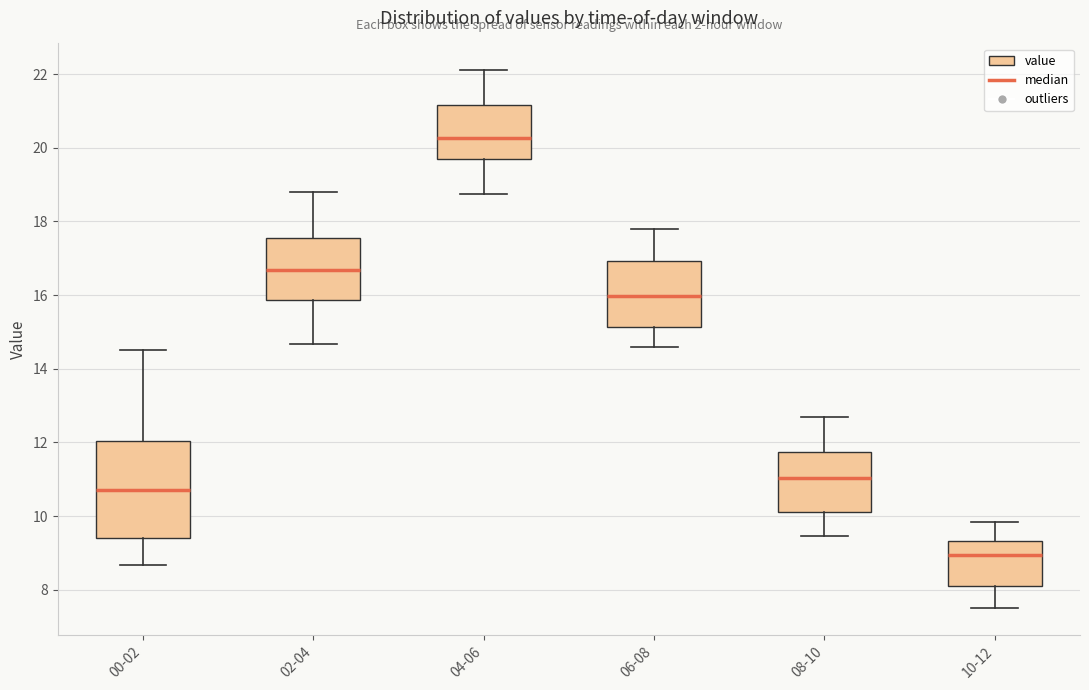

Comparing the boxes themselves (not the whiskers), which one is the tallest?

00-02